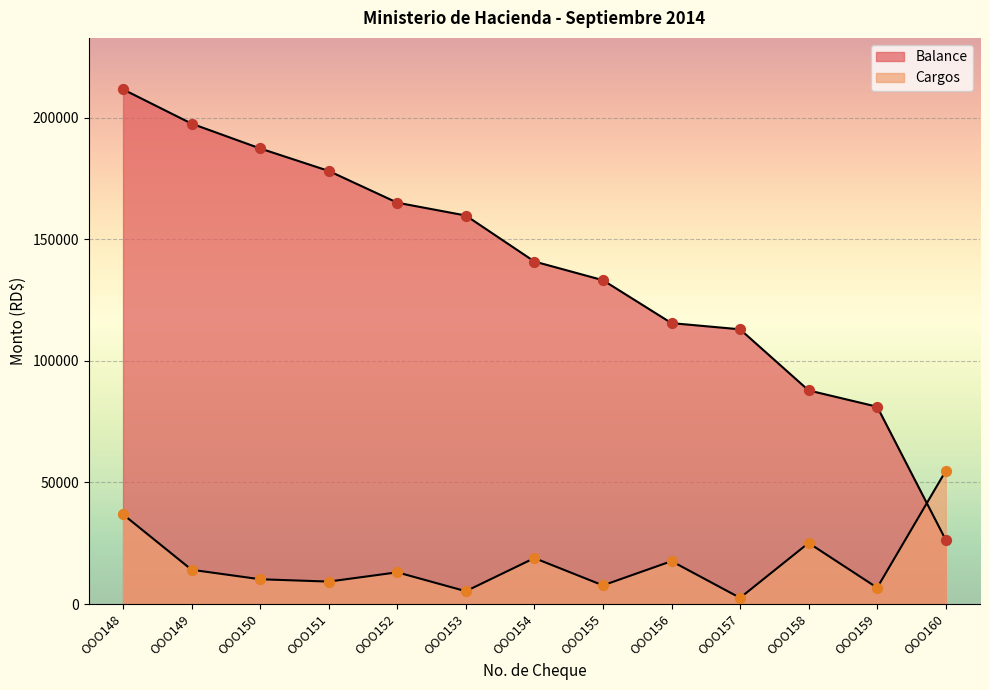

At which category is the sum across all series the highest?

OOO148